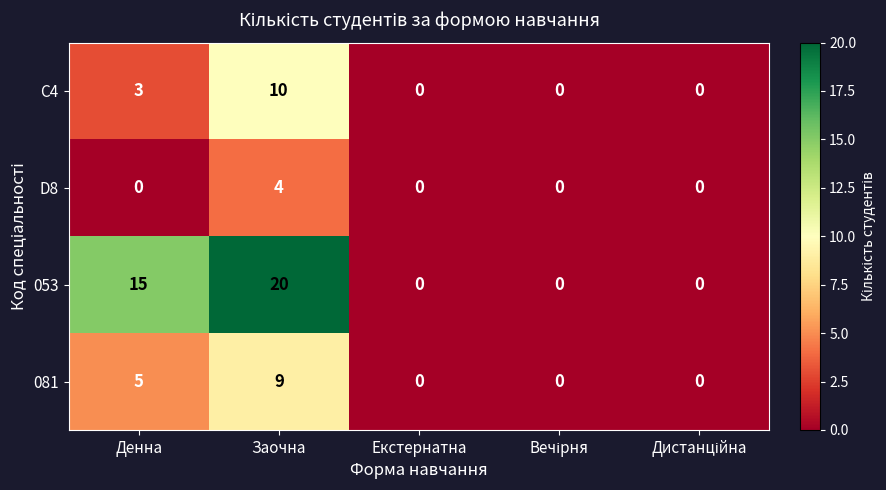

At how many categories does at least one series exceed 16?

1